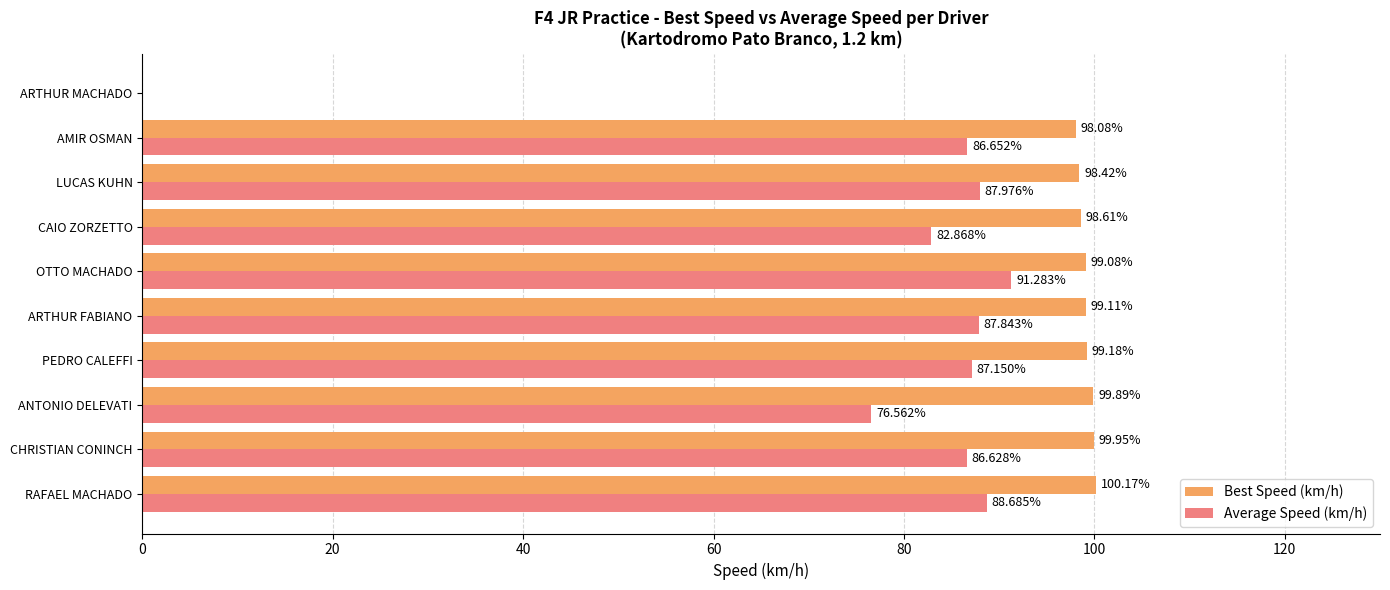

Which series changed the most between ANTONIO DELEVATI and AMIR OSMAN?

Average Speed (km/h)